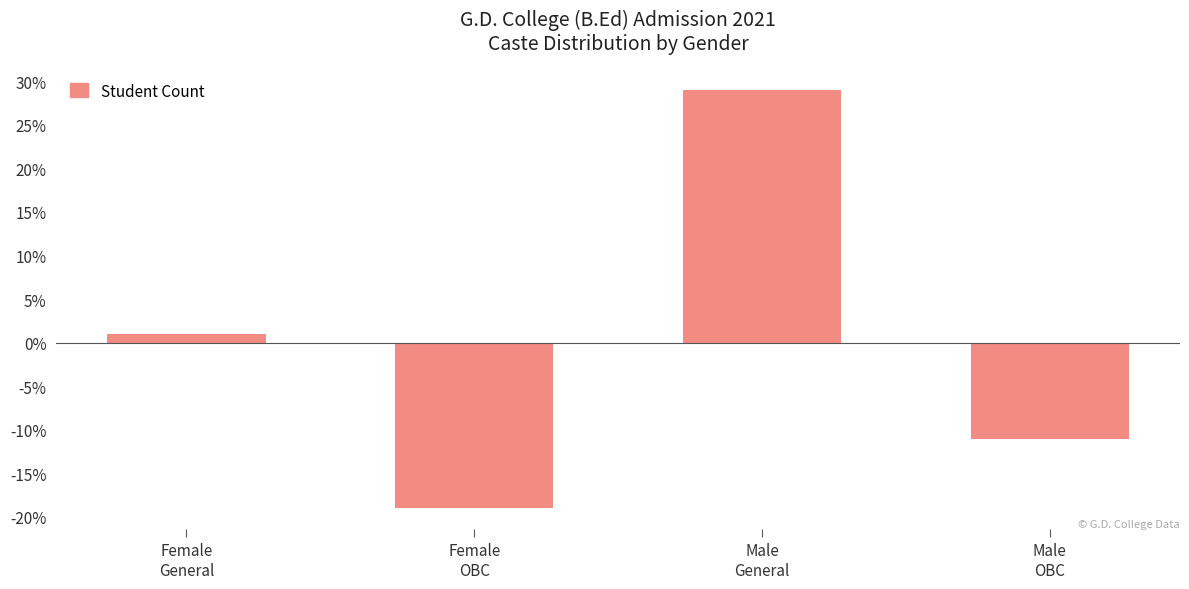

List the labels in order of value, smallest first.

Female
OBC, Male
OBC, Female
General, Male
General